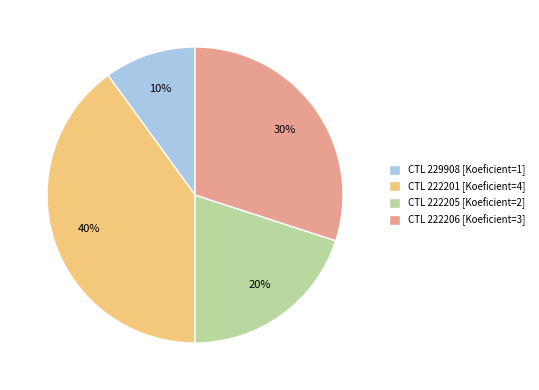

Combined, do CTL 222201 [Koeficient=4] and CTL 222205 [Koeficient=2] account for over 50%?

Yes